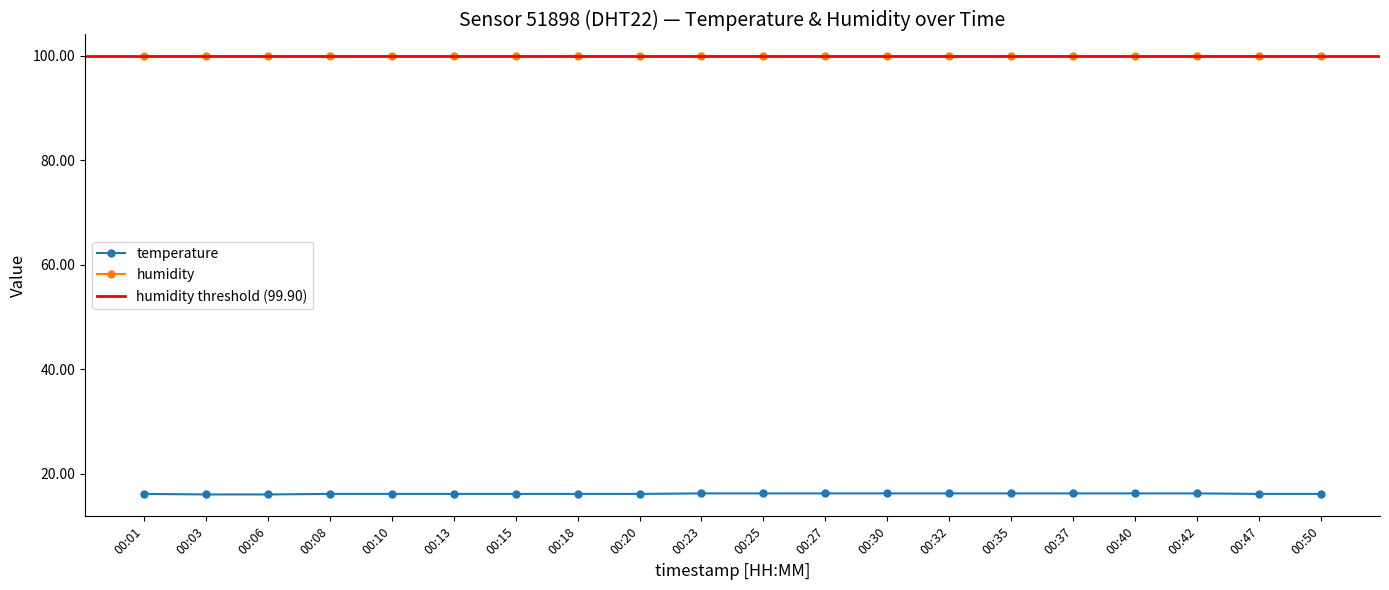

List the labels in order of value, largest first.

00:23, 00:25, 00:27, 00:30, 00:32, 00:35, 00:37, 00:40, 00:42, 00:01, 00:08, 00:10, 00:13, 00:15, 00:18, 00:20, 00:47, 00:50, 00:03, 00:06